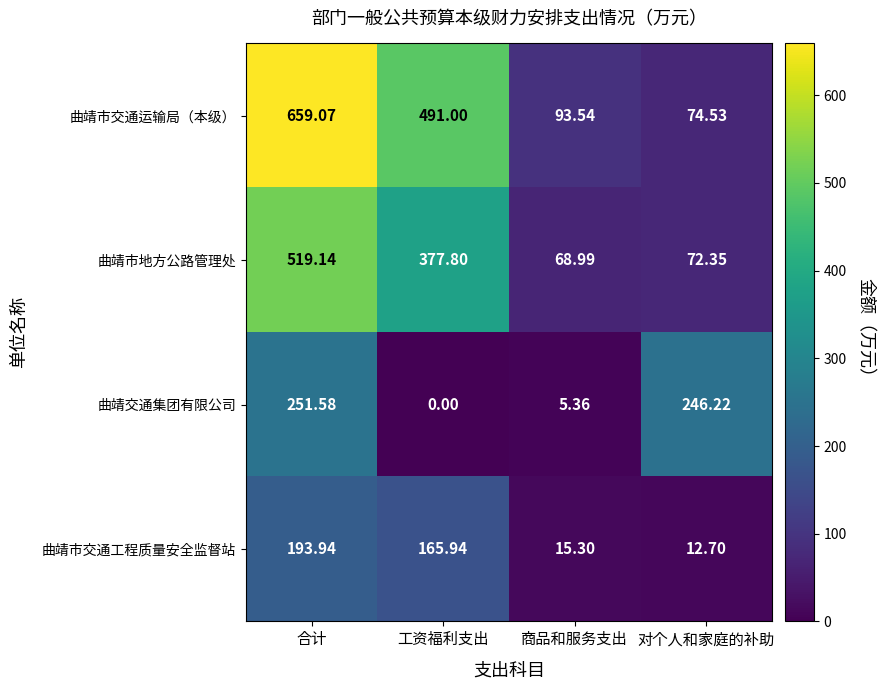

Rank the series at 对个人和家庭的补助 from lowest to highest value.

曲靖市交通工程质量安全监督站, 曲靖市地方公路管理处, 曲靖市交通运输局（本级）, 曲靖交通集团有限公司